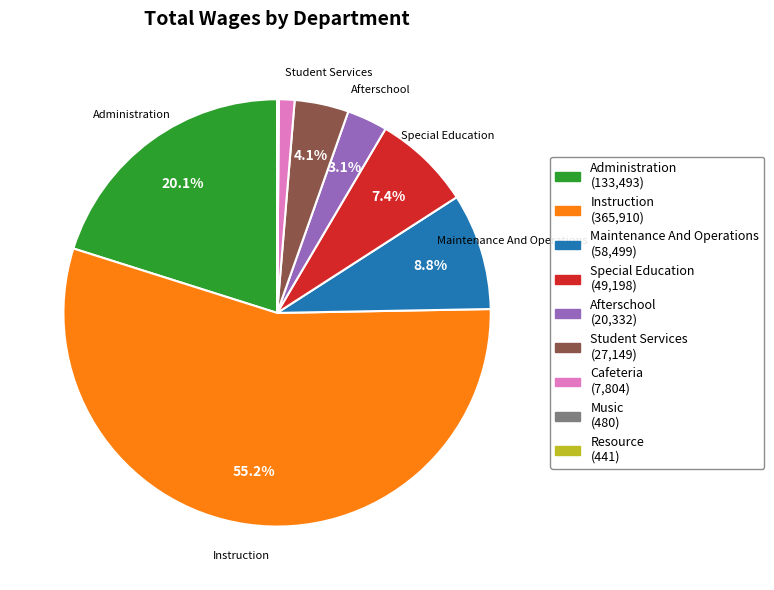

Which has a higher value, Special Education or Afterschool?

Special Education